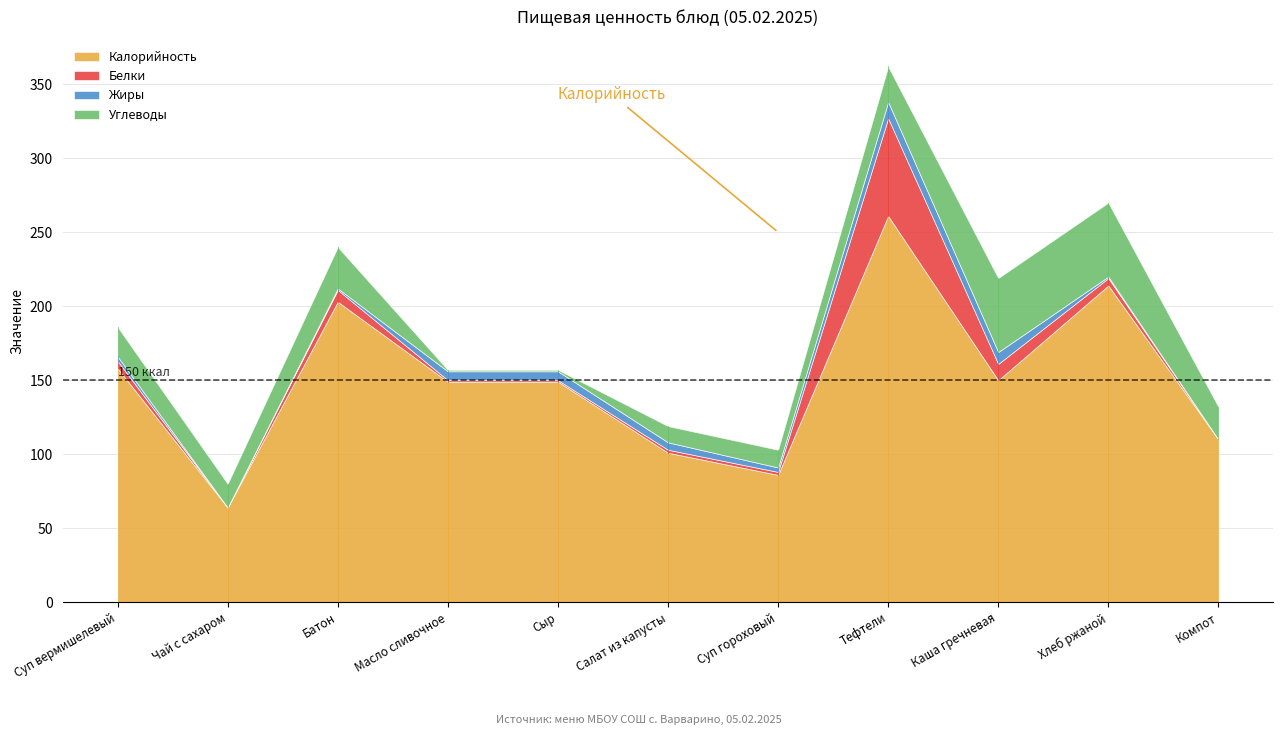

True or false: Углеводы and Калорийность cross at least once.

False